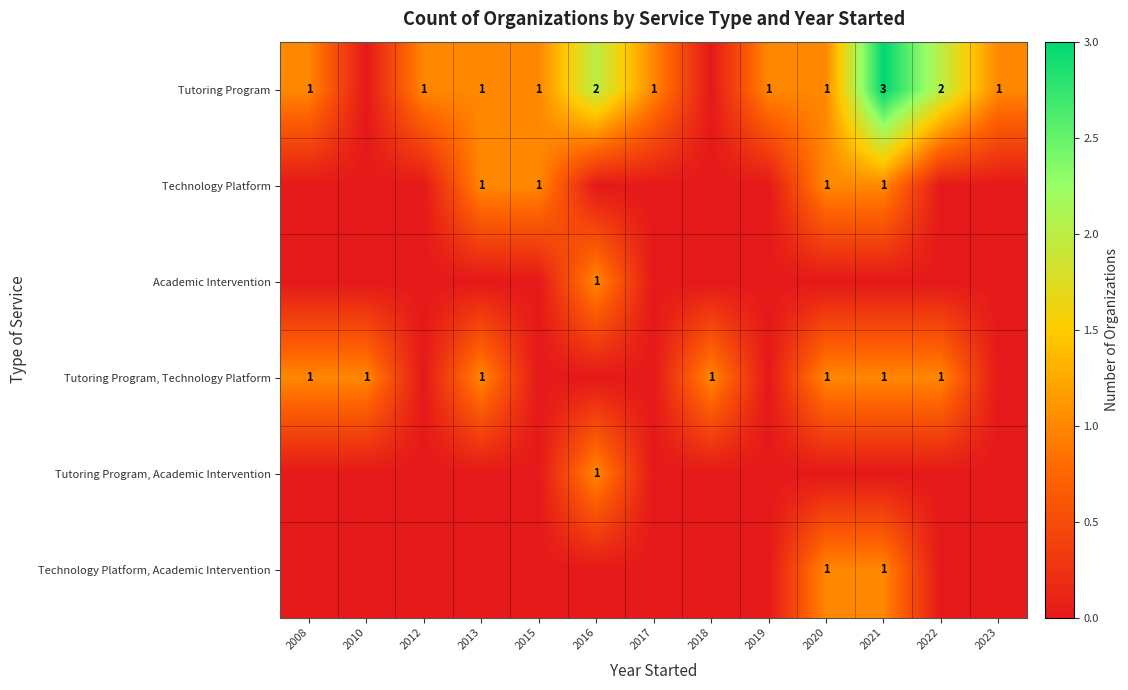

The Tutoring Program series shows 3 at 2022. True or false?

False